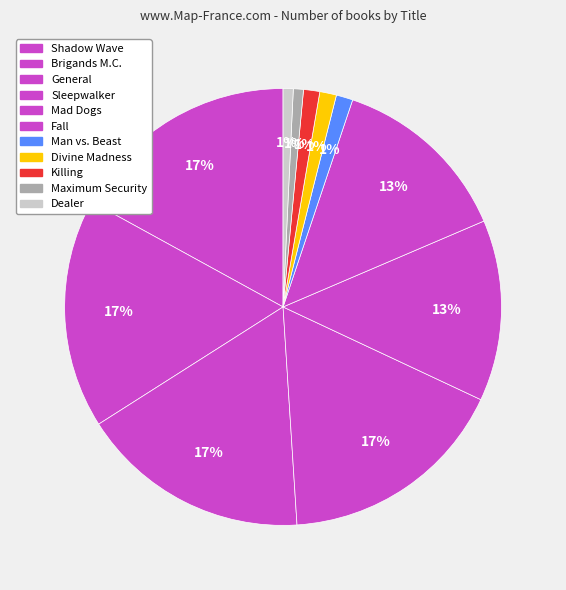

What percentage is NOT represented by Dealer?

99.3%